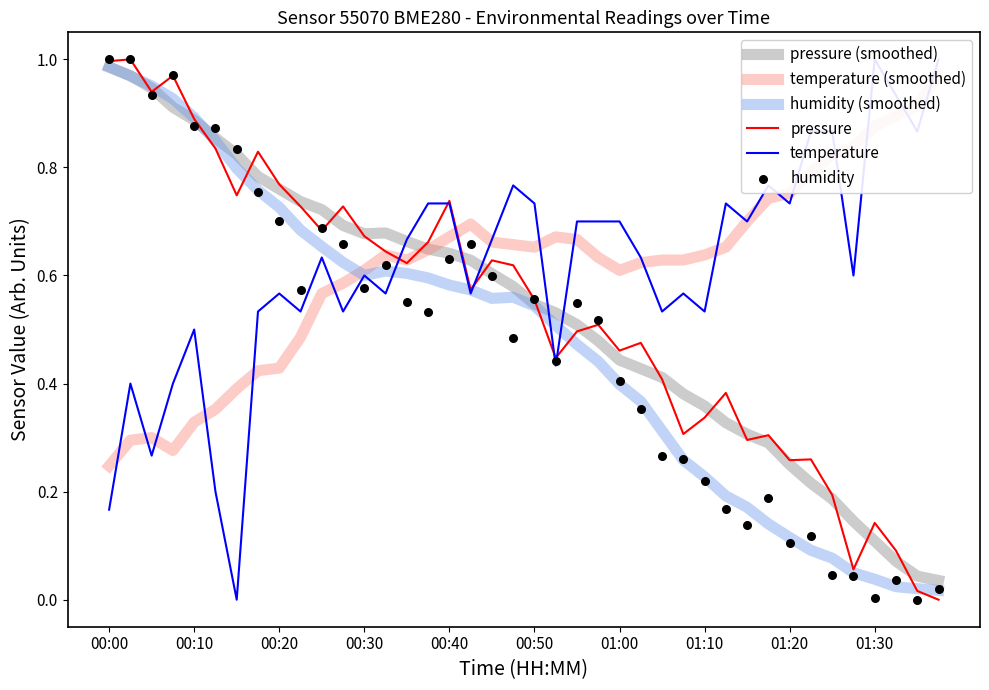

Which series has the largest total across all categories?

temperature